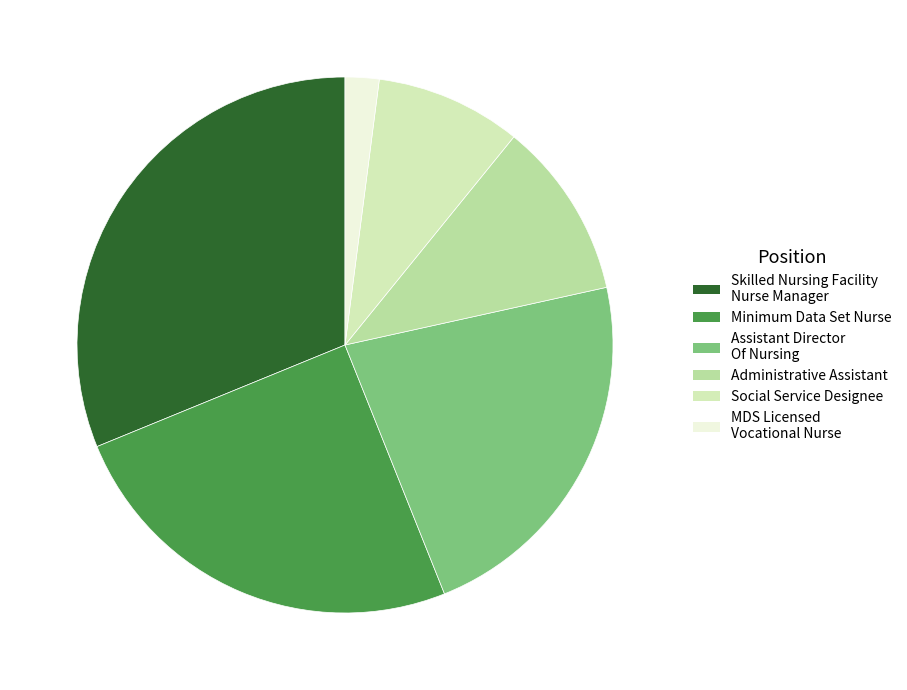

Is there any slice that represents more than half of the pie?

No